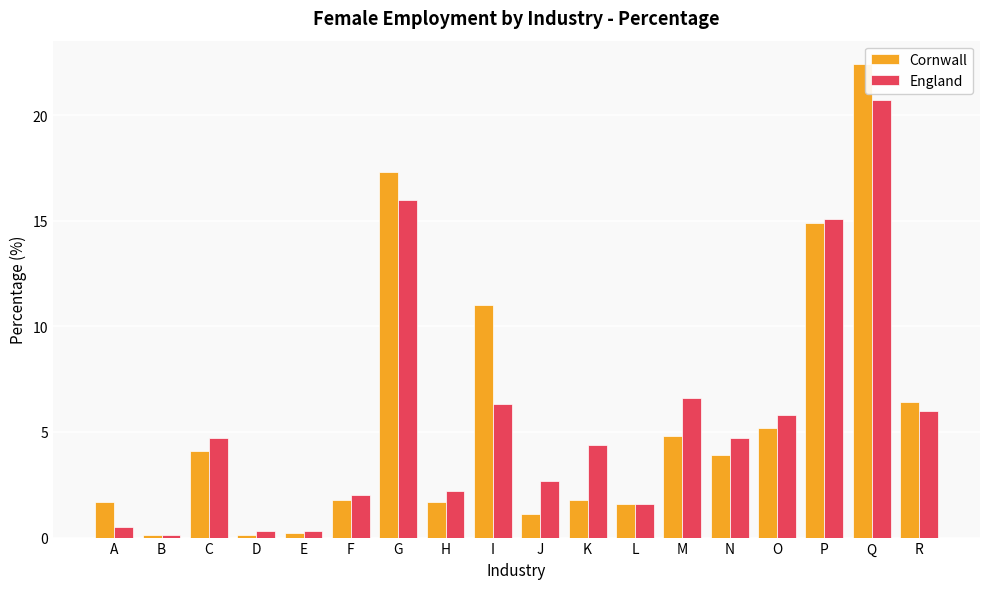

Reading left to right, transcribe all the data shown in this chart.

Cornwall: A=1.7	B=0.1	C=4.1	D=0.1	E=0.2	F=1.8	G=17.3	H=1.7	I=11.0	J=1.1	K=1.8	L=1.6	M=4.8	N=3.9	O=5.2	P=14.9	Q=22.4	R=6.4
England: A=0.5	B=0.1	C=4.7	D=0.3	E=0.3	F=2.0	G=16.0	H=2.2	I=6.3	J=2.7	K=4.4	L=1.6	M=6.6	N=4.7	O=5.8	P=15.1	Q=20.7	R=6.0